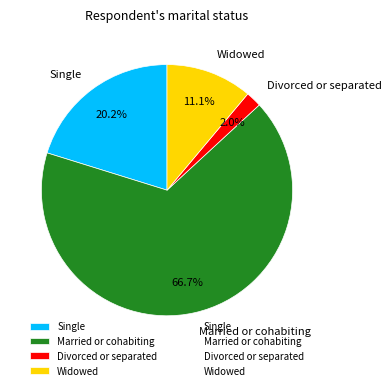

Which slice represents more than half of the pie?

Married or cohabiting